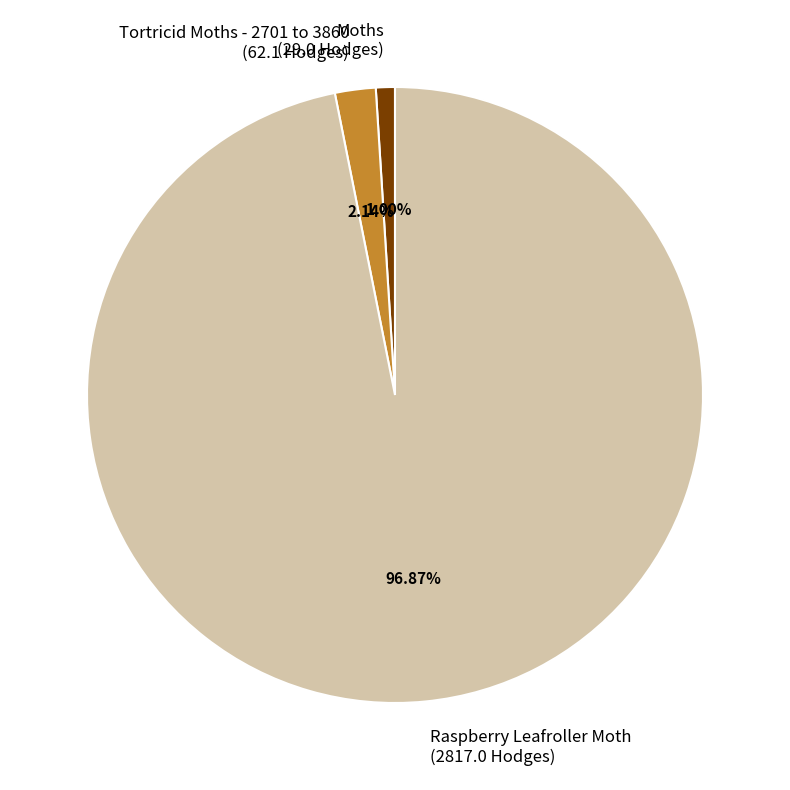

The Raspberry Leafroller Moth slice represents 97% of the pie. True or false?

True